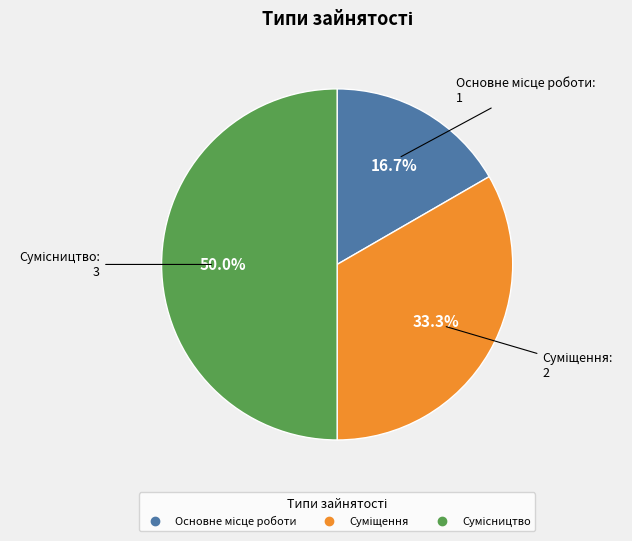

Count the number of slices in the pie.

3